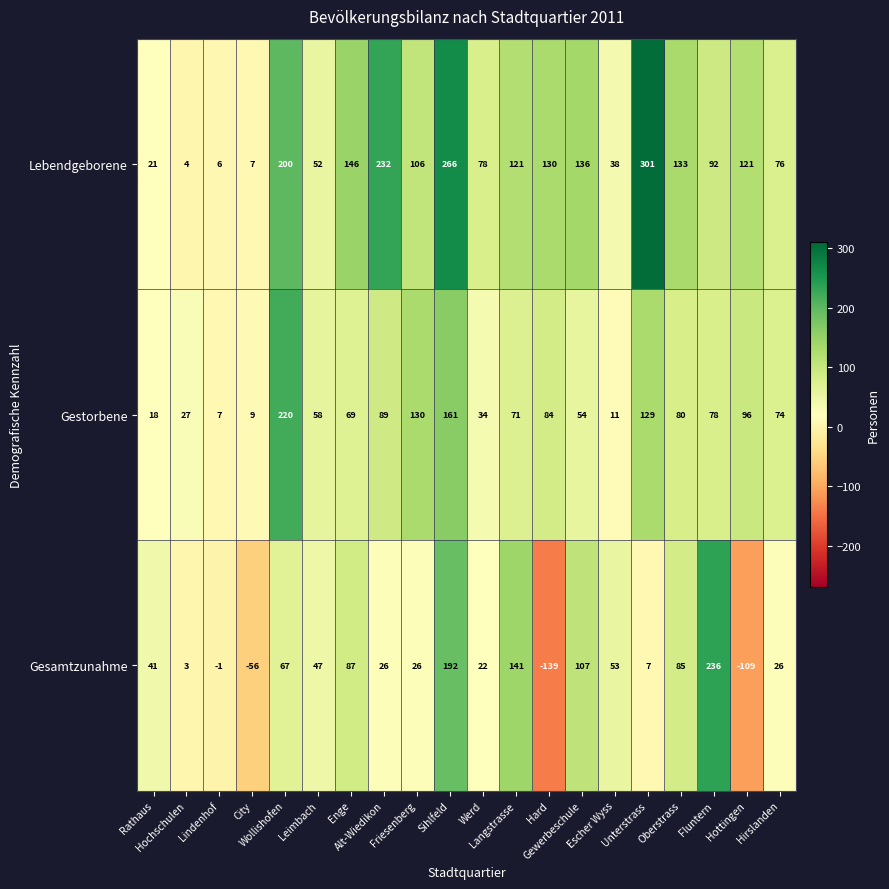

List the series in order of their overall mean, lowest first.

Gesamtzunahme, Gestorbene, Lebendgeborene